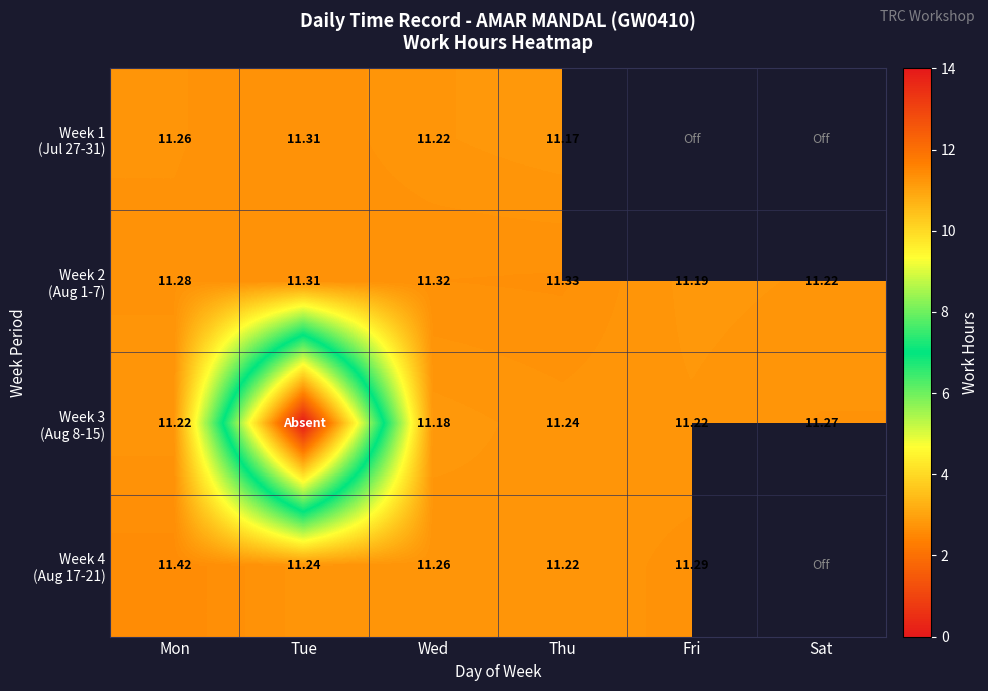

Between Thu and Wed, which is larger?

Wed